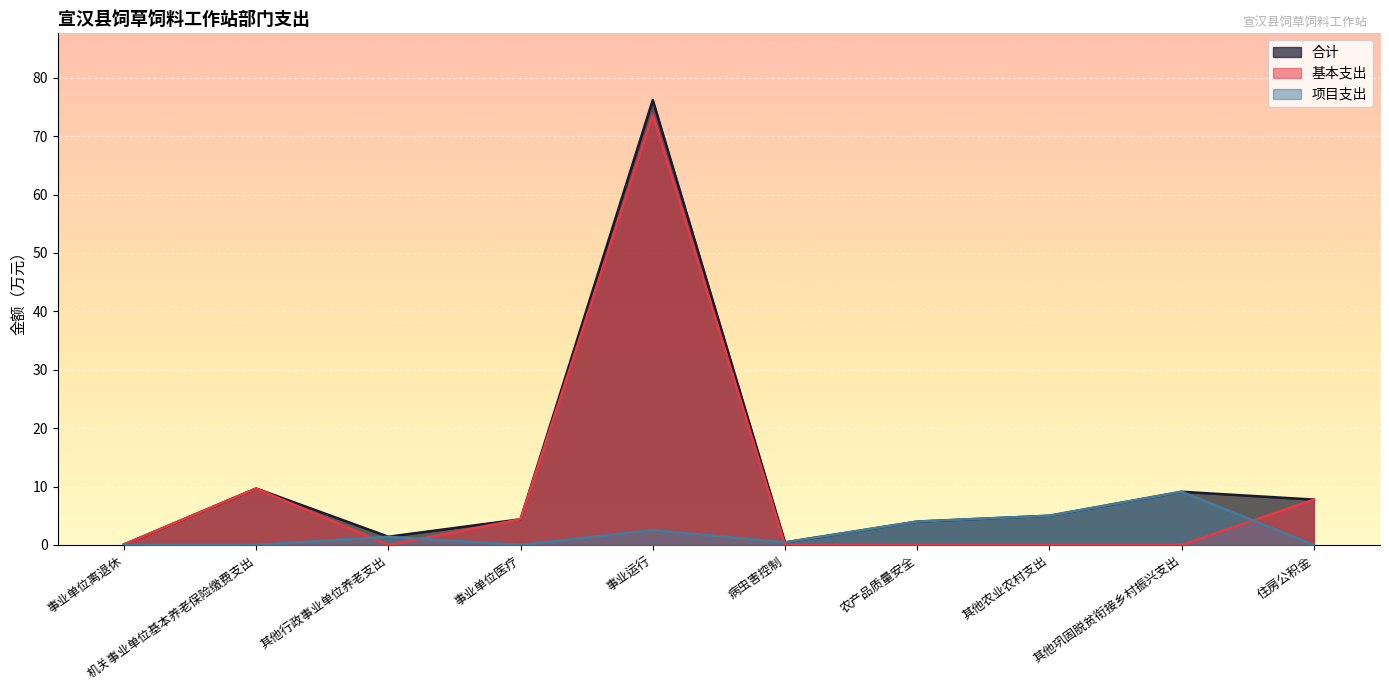

What is the approximate value of 基本支出 at 住房公积金?

7.8